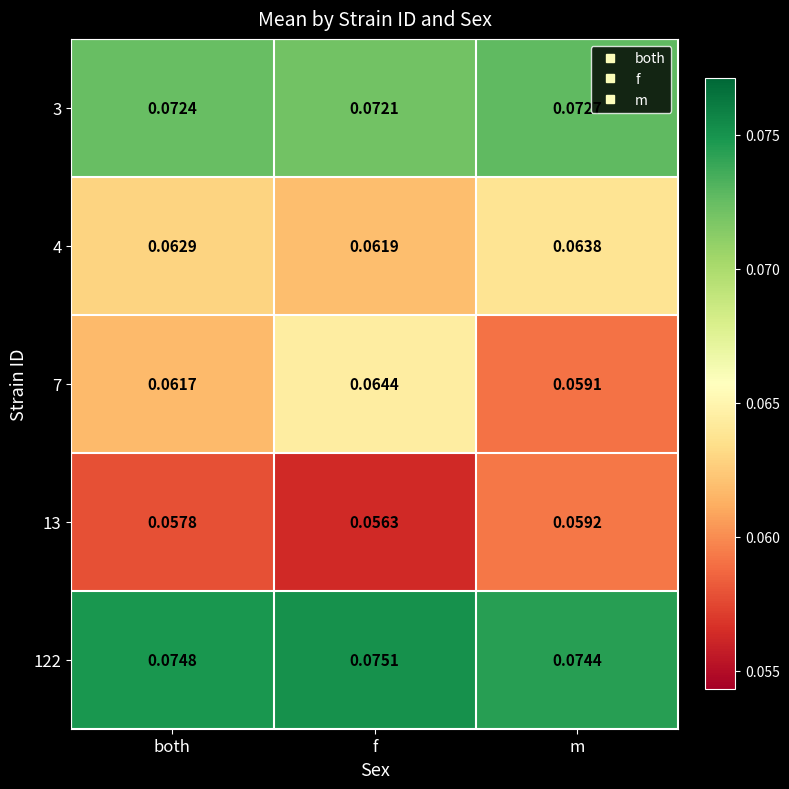

Rank the categories by 4 value from lowest to highest.

f, both, m